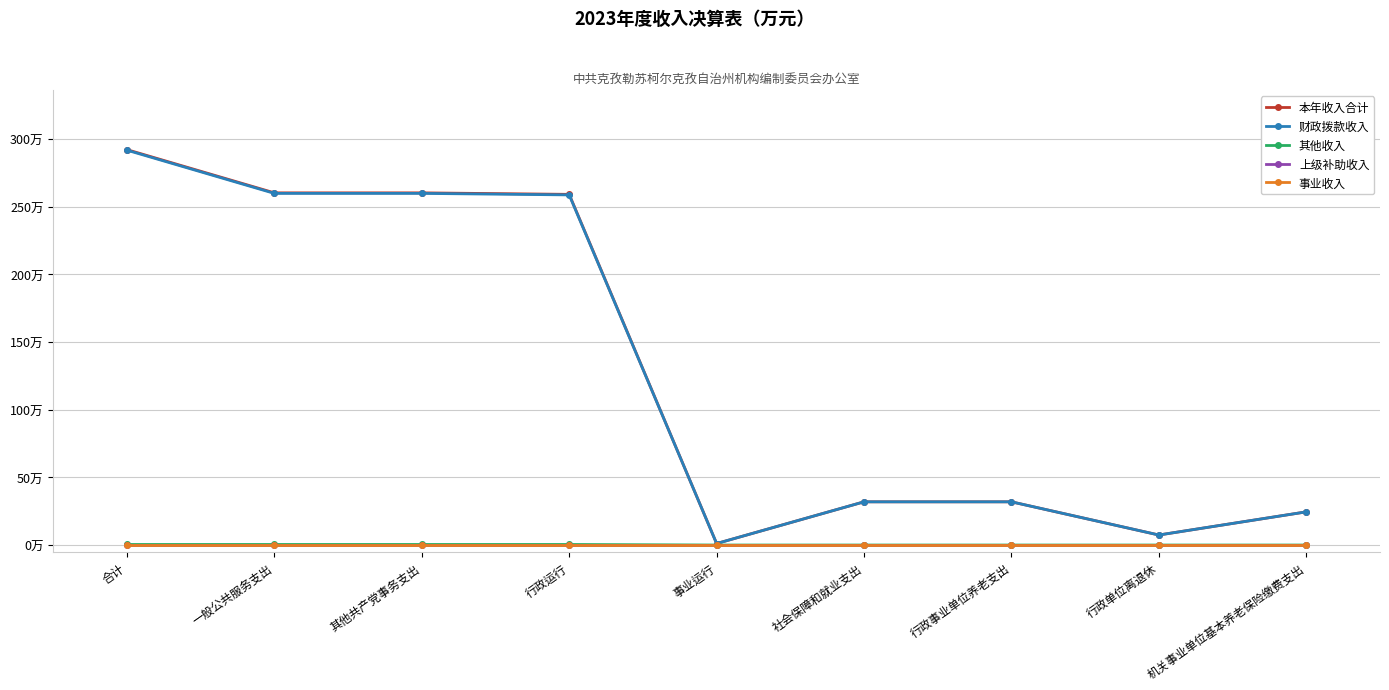

What is the value of the 本年收入合计 point at the 1st from the left?

292.2